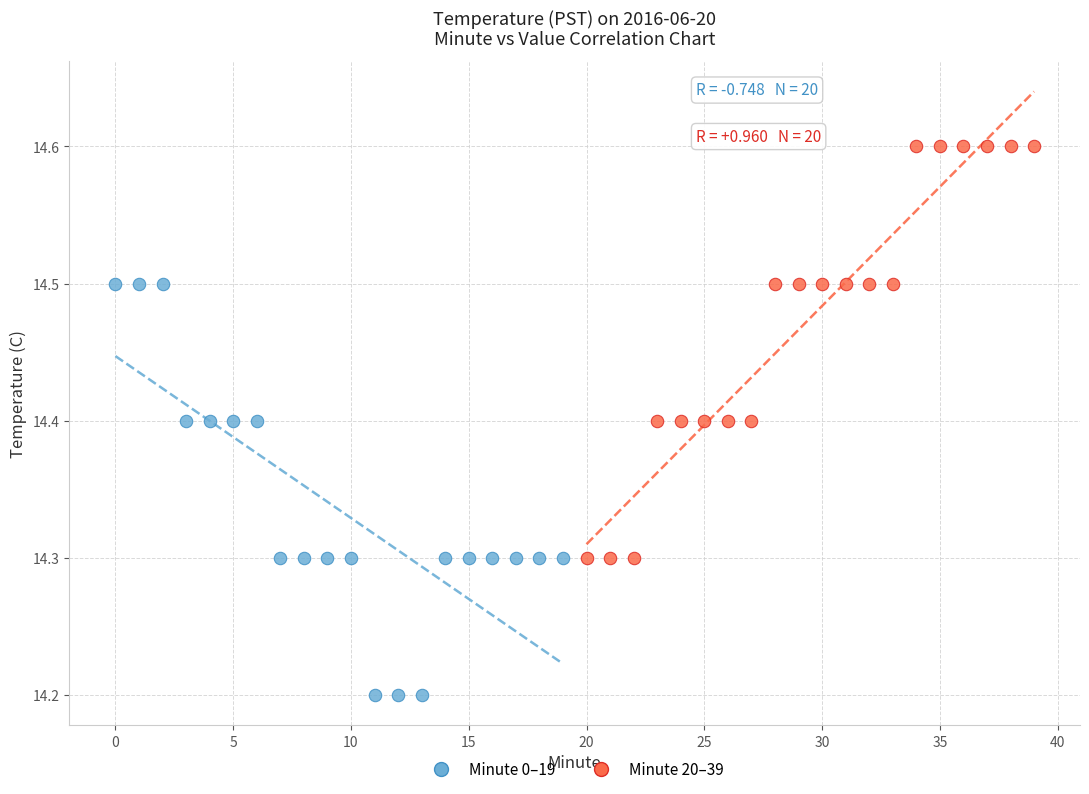

What are all the series names shown in the legend?

Minute 0–19, Minute 20–39